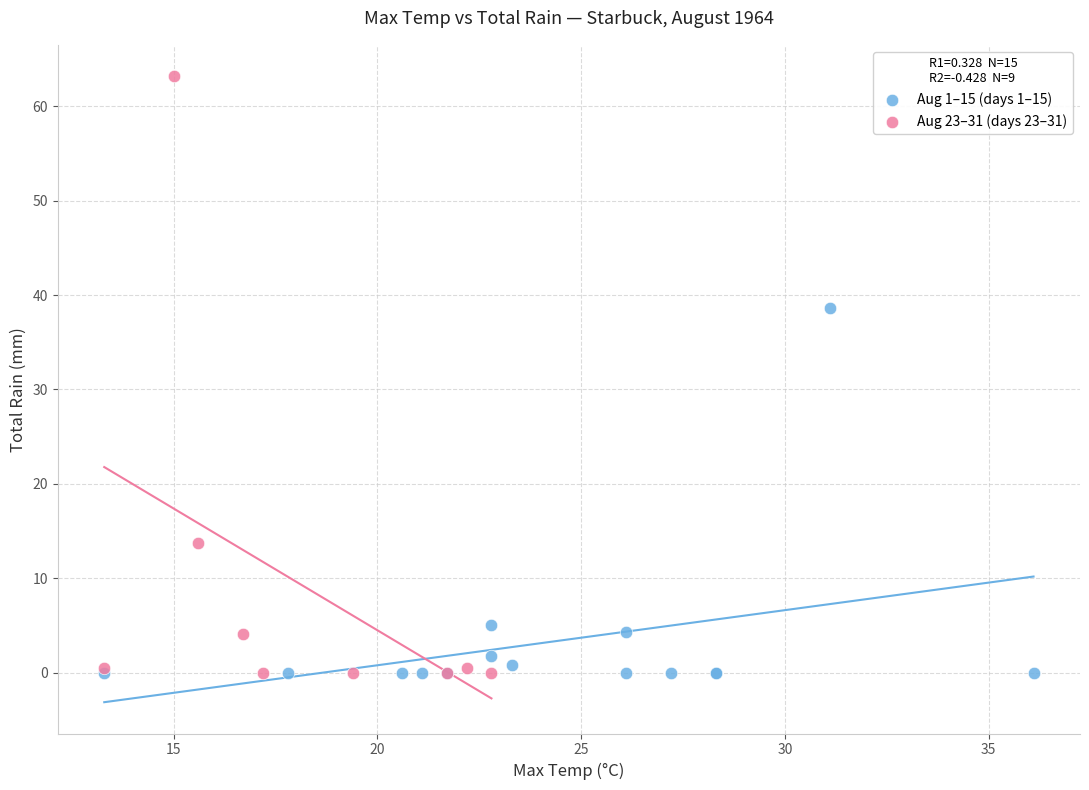

Which series reaches the maximum Y coordinate?

Aug 23–31 (days 23–31)